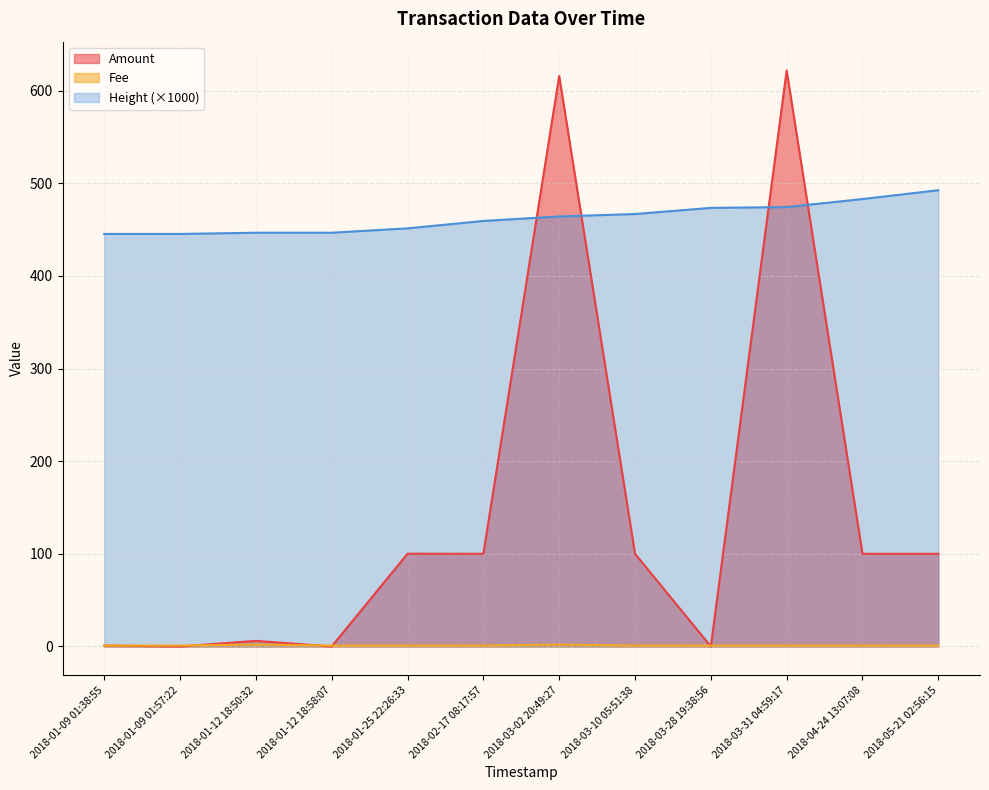

Reading left to right, what are all the values shown in this chart?

Amount: 1.0	0.0	6.0	0.0	100.1	100.1	616.0	100.1	0.0	621.9	100.0	100.0
Fee: 1.0	1.0	2.0	1.0	1.0	1.0	2.0	1.0	1.0	1.0	1.0	1.0
Height: 445.4	445.4	446.7	446.7	451.4	459.4	464.3	466.9	473.5	474.4	483.1	492.6